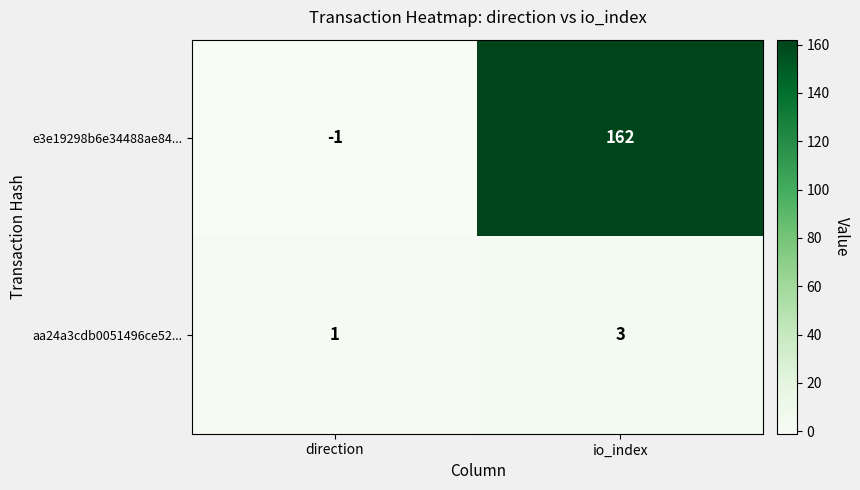

What is the highest value of the e3e19298b6e34488ae84... series?

162